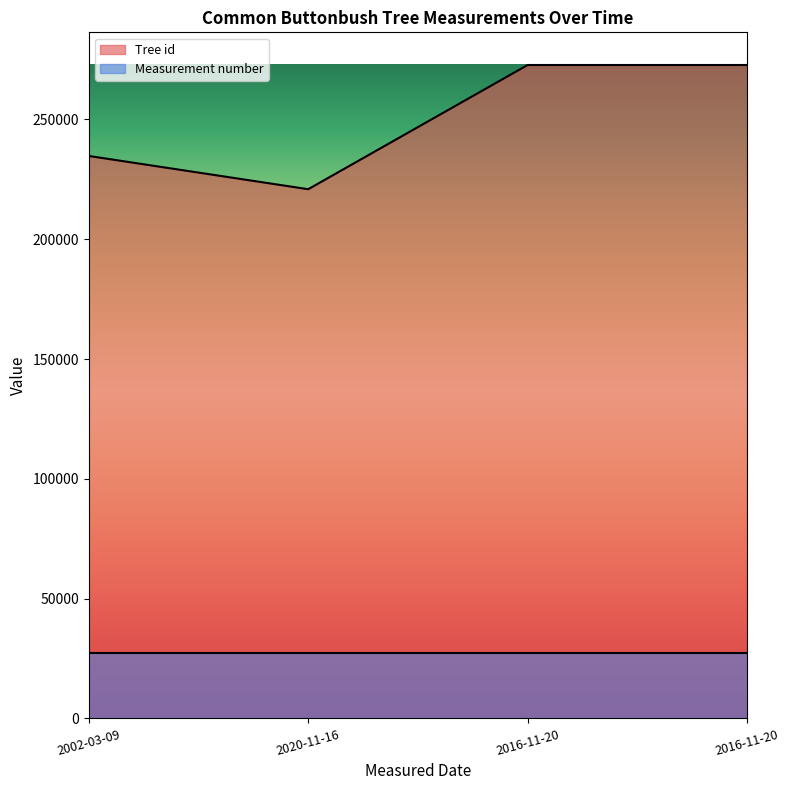

How many lines are shown in the chart?

2